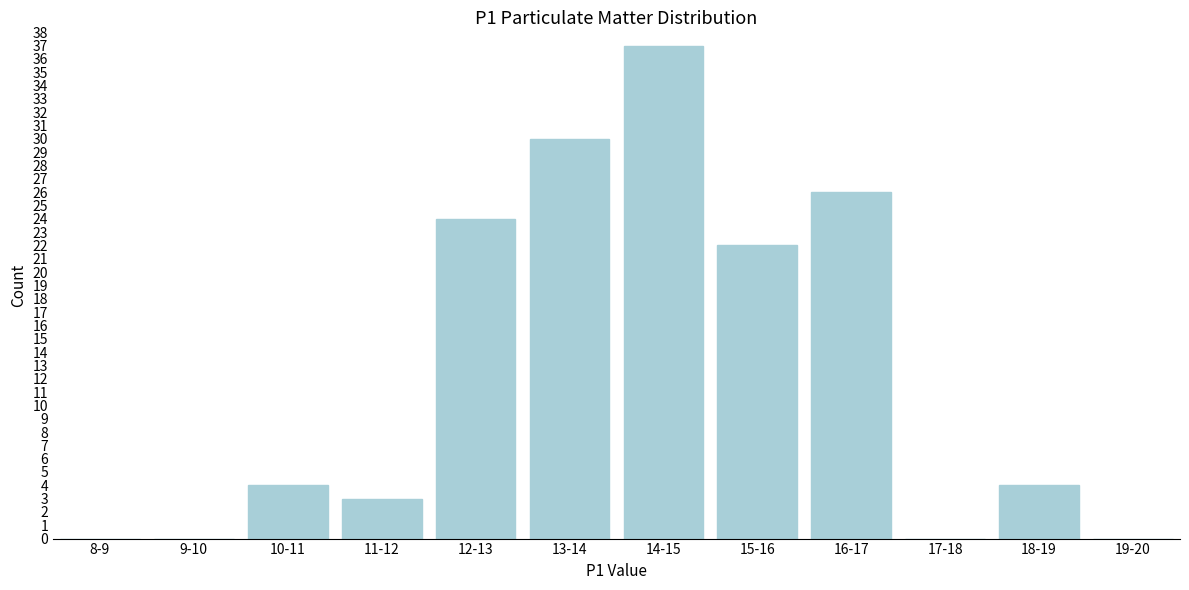

Reading left to right, what are all the values shown in this chart?

8-9=0	9-10=0	10-11=4	11-12=3	12-13=24	13-14=30	14-15=37	15-16=22	16-17=26	17-18=0	18-19=4	19-20=0